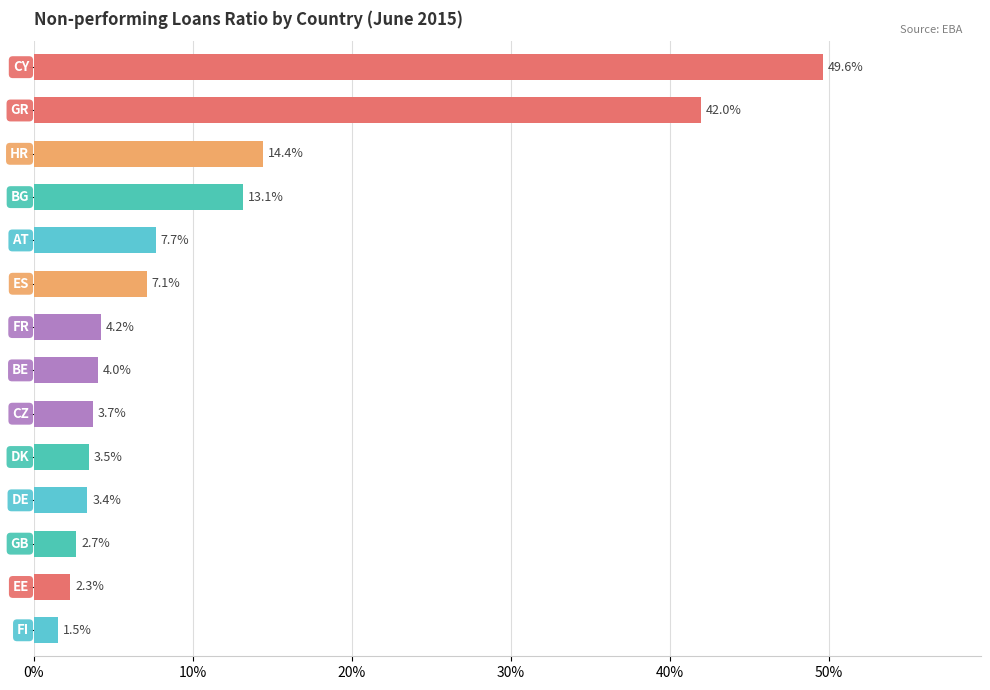

How many data points does each series have?

14